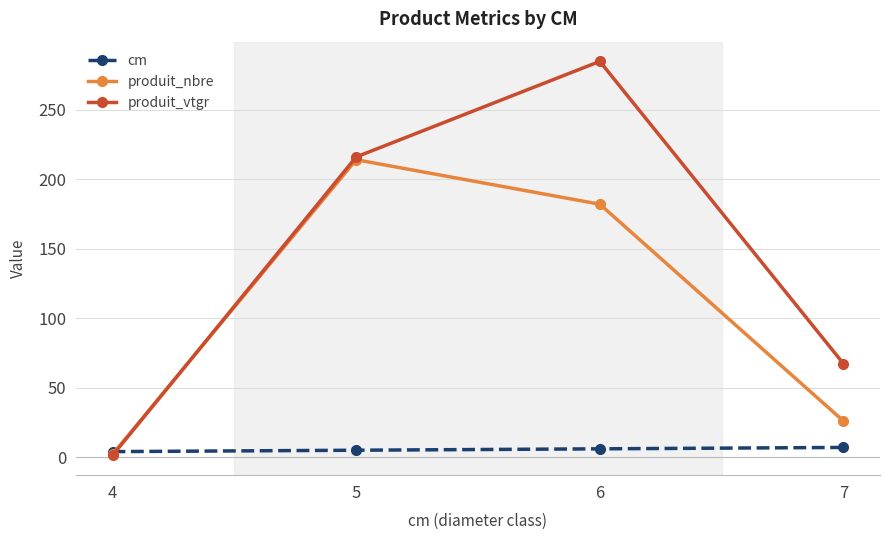

What is the greatest value displayed?

284.8